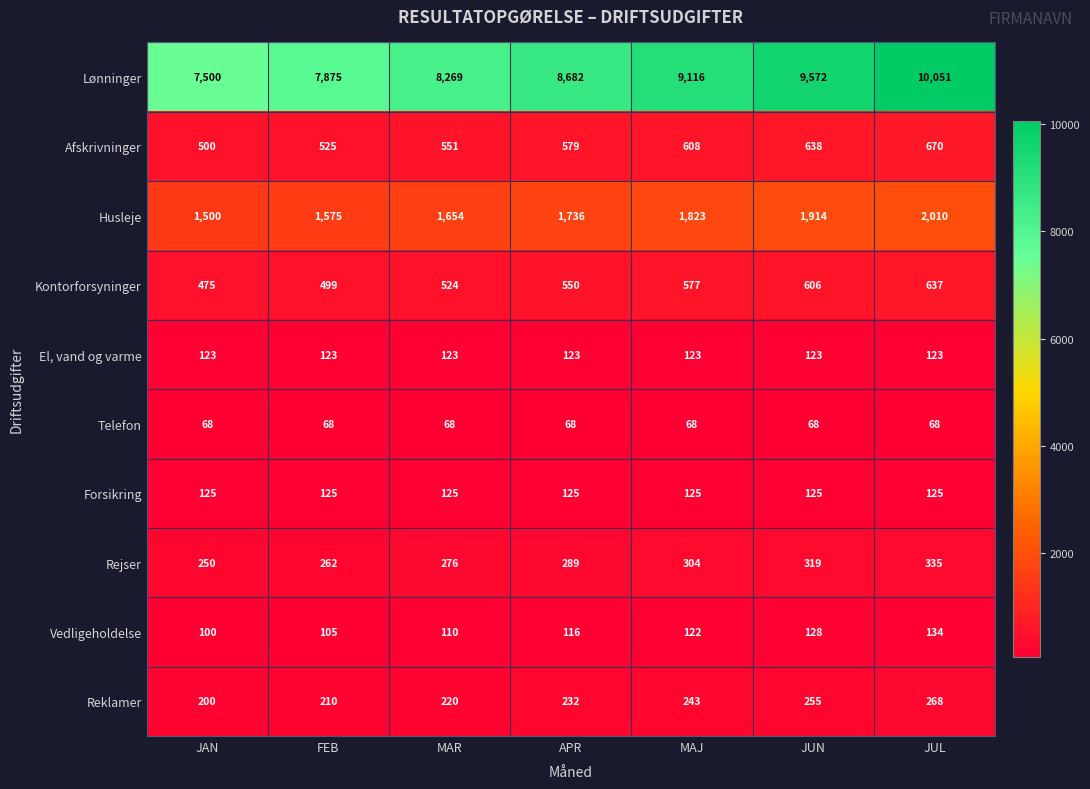

Rank the series at JAN from lowest to highest value.

Telefon, Vedligeholdelse, El, vand og varme, Forsikring, Reklamer, Rejser, Kontorforsyninger, Afskrivninger, Husleje, Lønninger